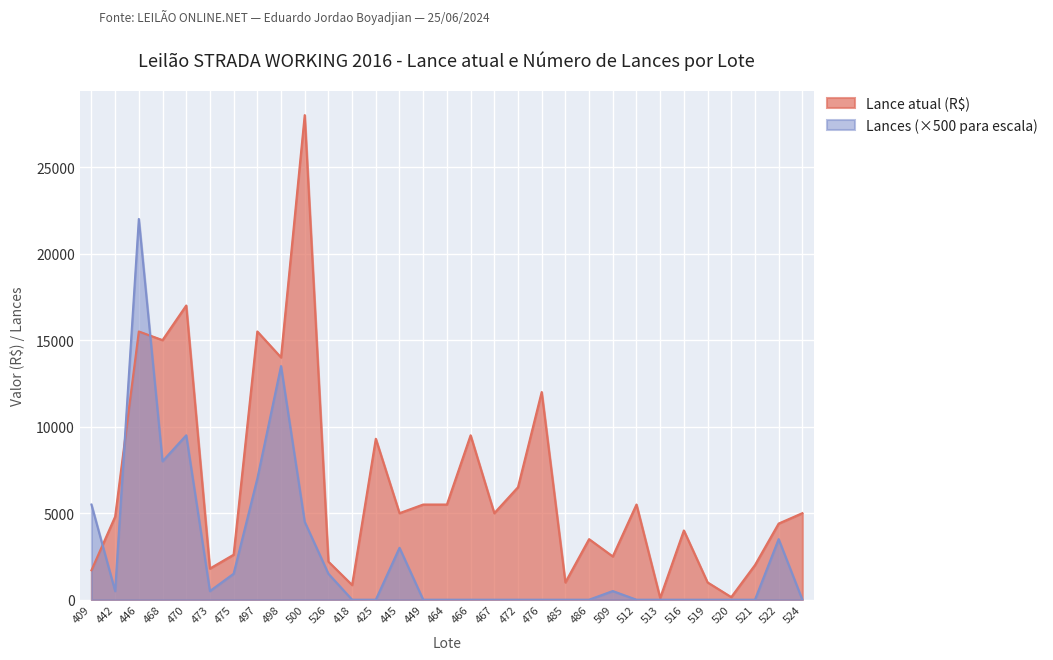

True or false: Lance atual (Vendido/Não vendido) has more than 1 points higher than both neighbors.

True